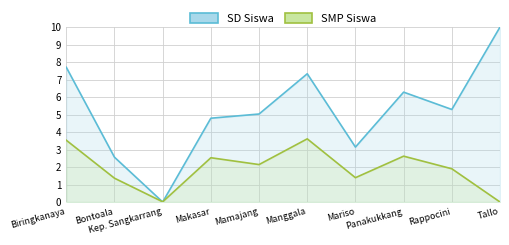

At which category is the sum across all series the highest?

Biringkanaya